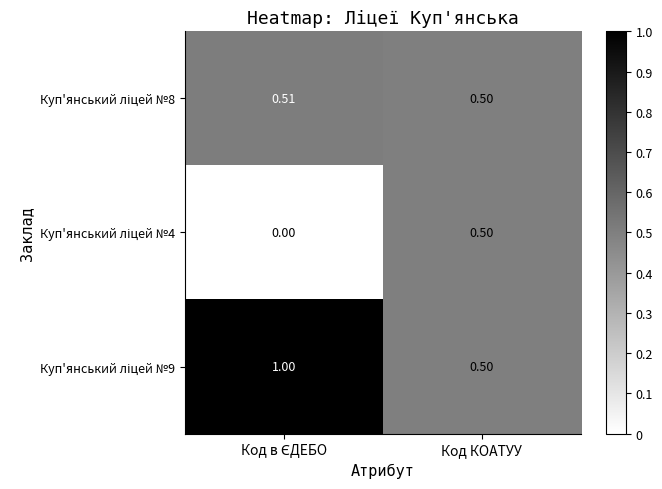

What is the total value across all series at Код в ЄДЕБО?

1.5